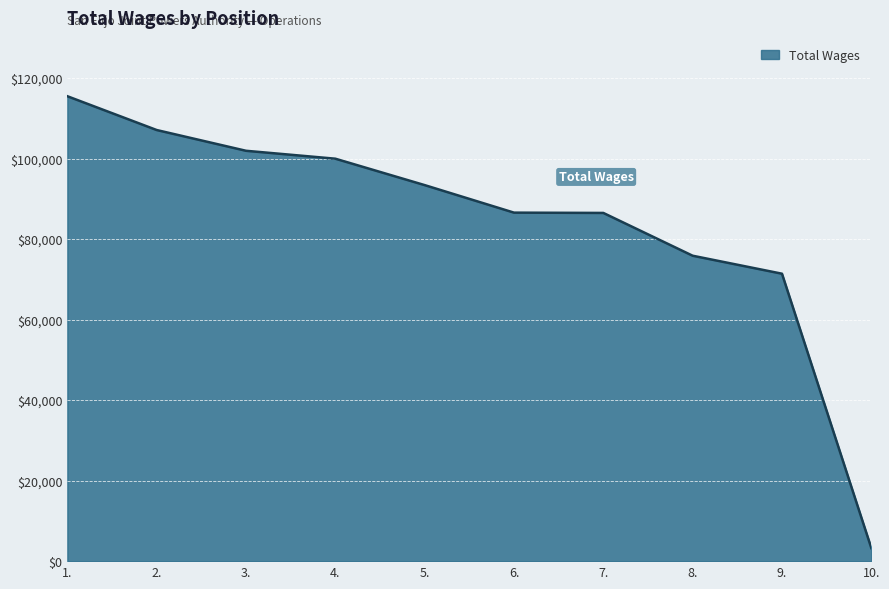

The value at 3. is 43561. True or false?

False